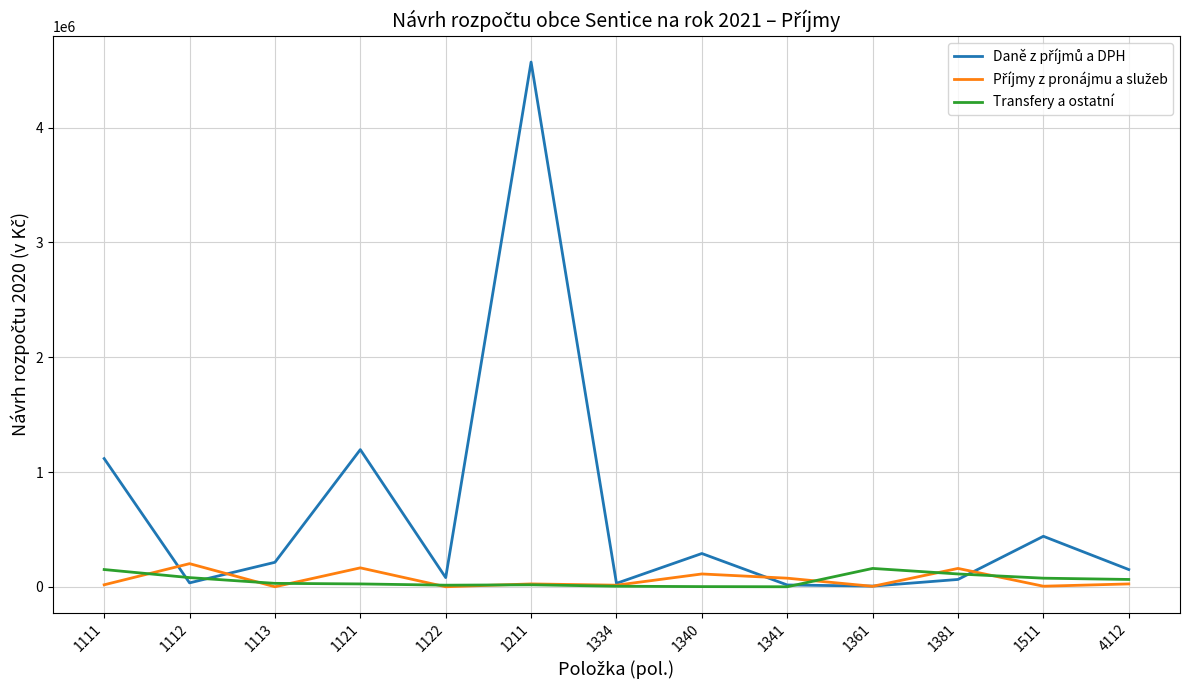

What is the maximum value shown in the chart?

4571000